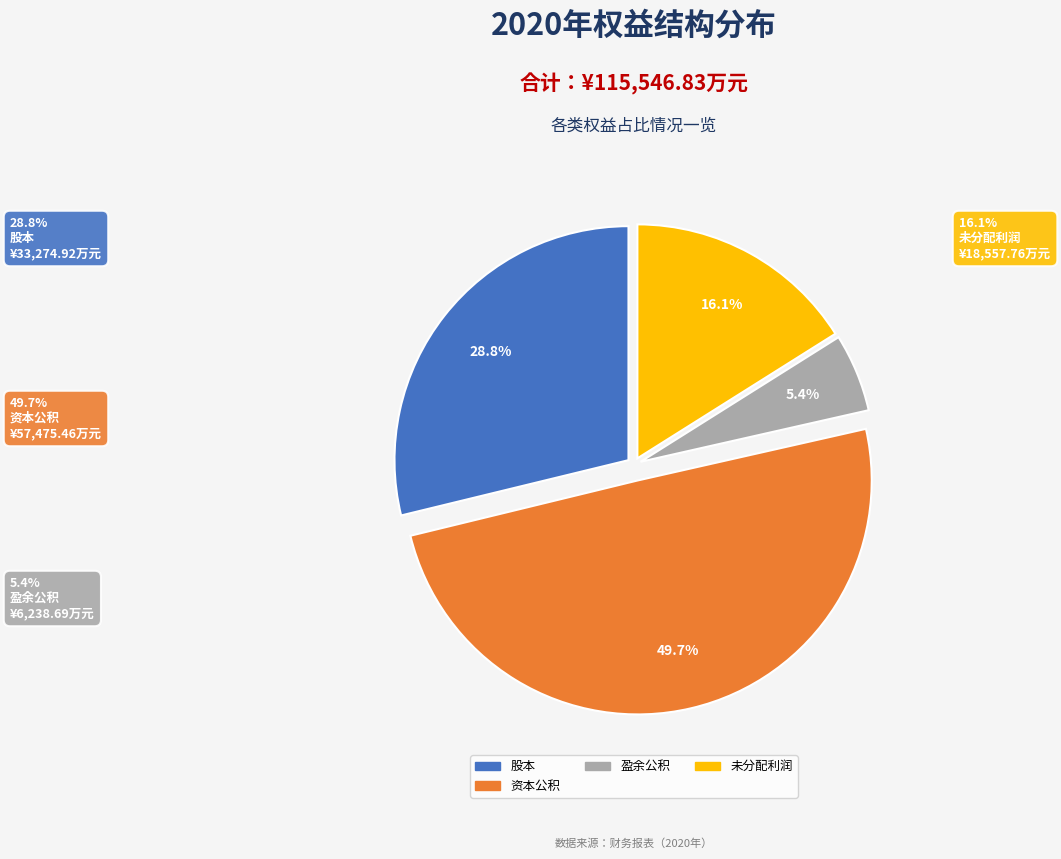

Count the number of slices in the pie.

4